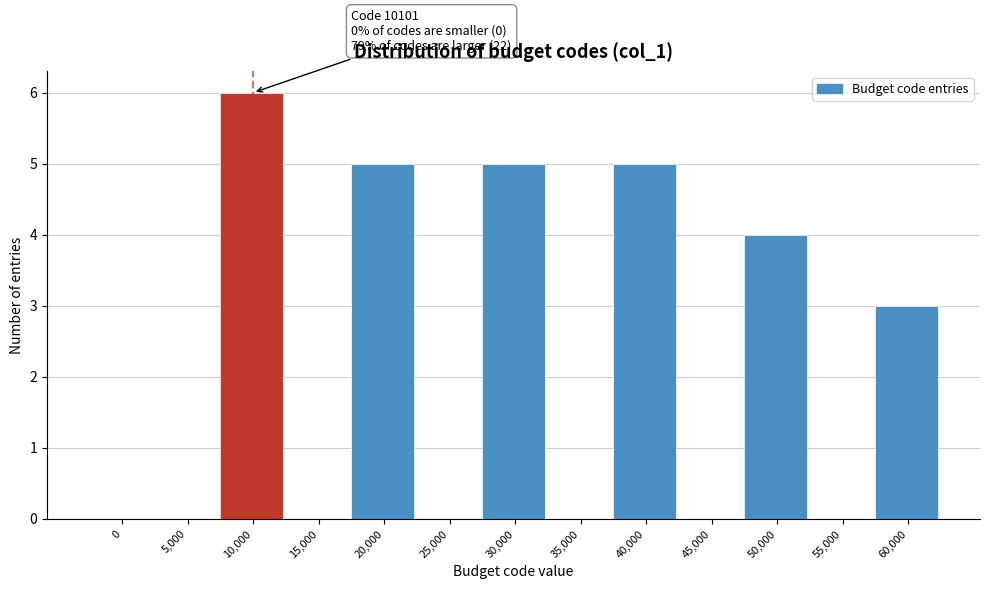

Reading right to left, what are all the values shown in this chart?

60,000=3	55,000=0	50,000=4	45,000=0	40,000=5	35,000=0	30,000=5	25,000=0	20,000=5	15,000=0	10,000=6	5,000=0	0=0